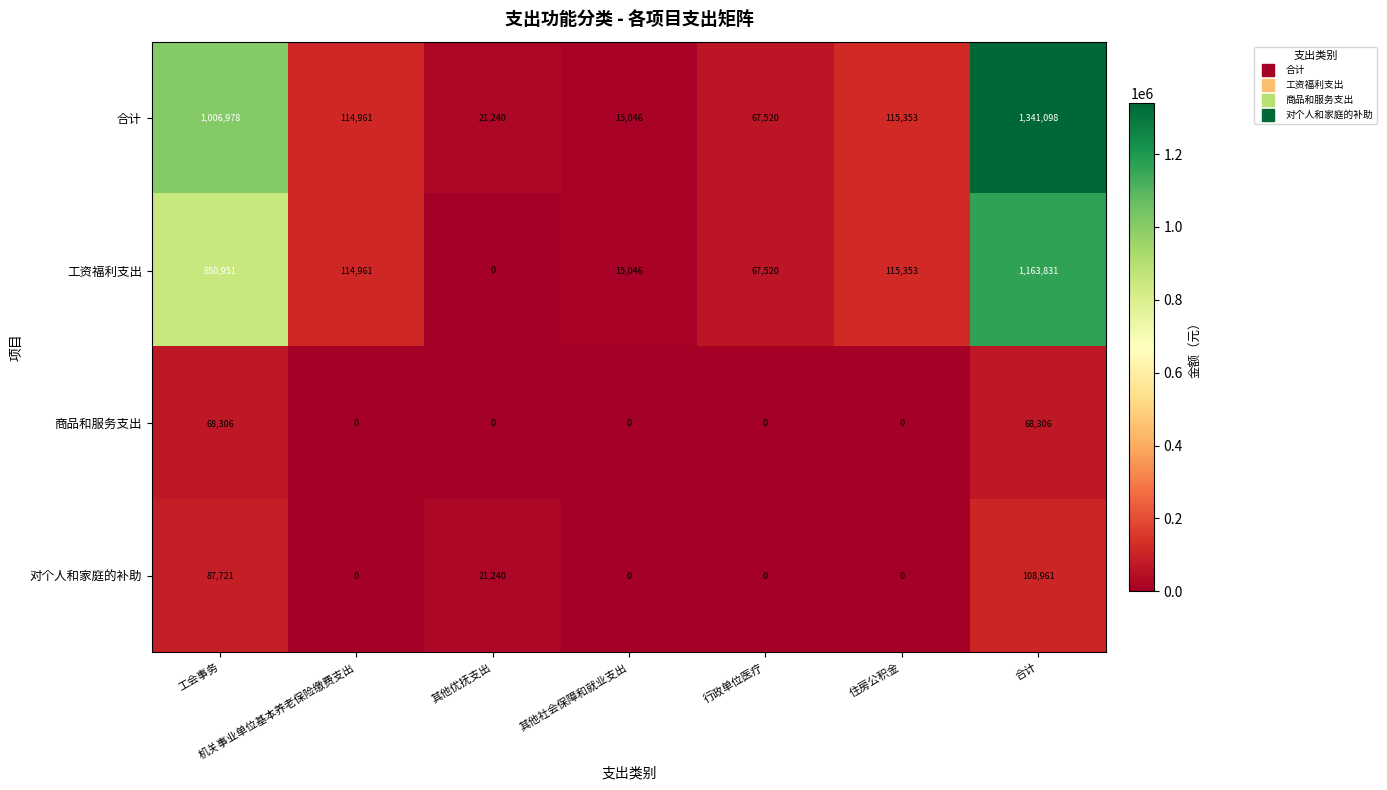

What is the total value across all series at 合计?

2682196